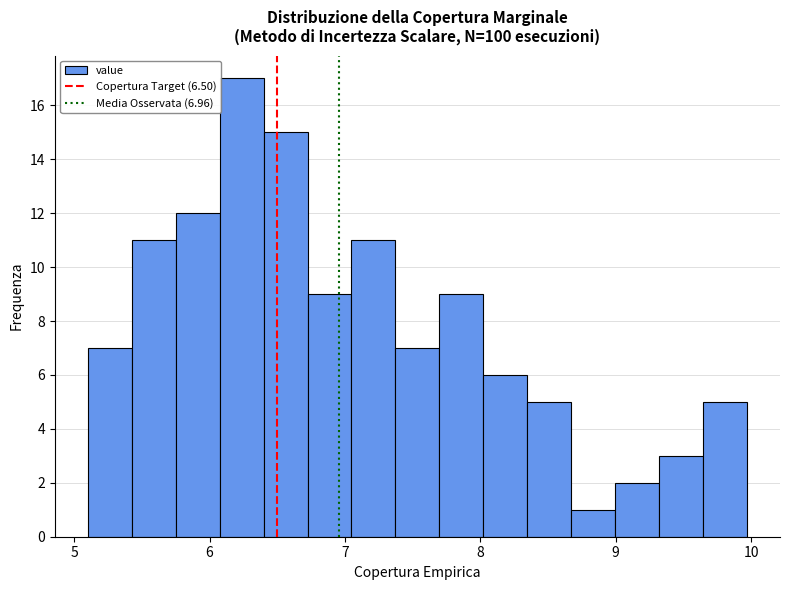

Read against the x-axis, roughly where is the centre of the tallest bar?

6.2